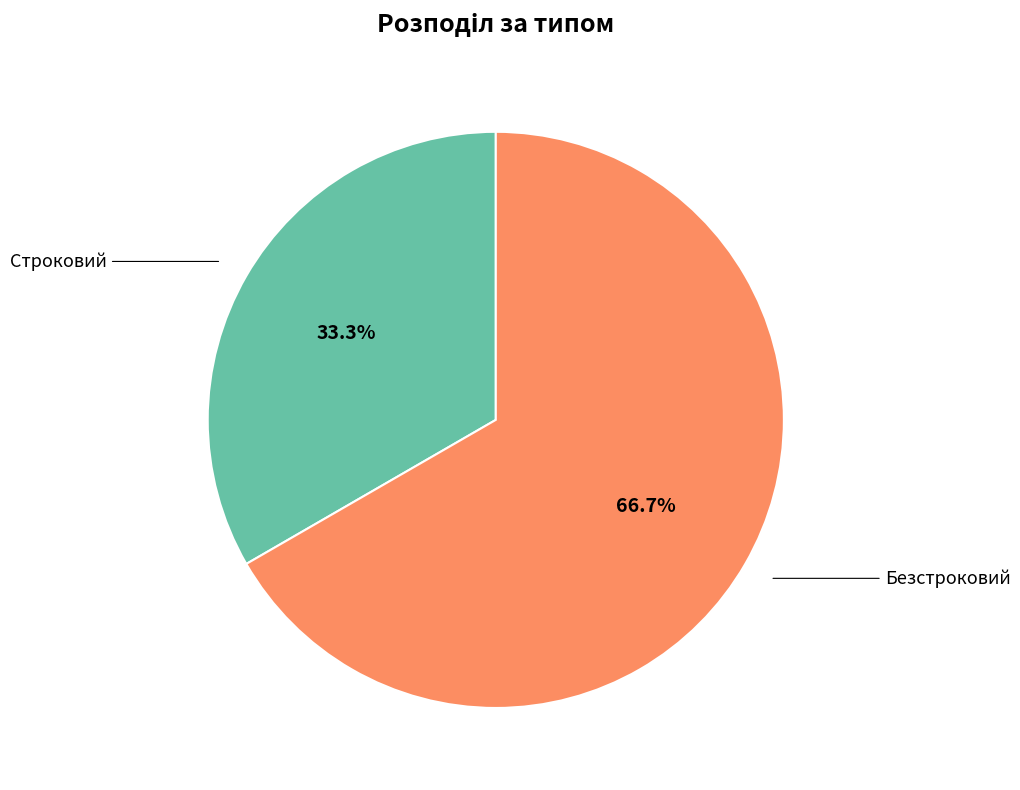

Does any single category account for the majority?

Yes